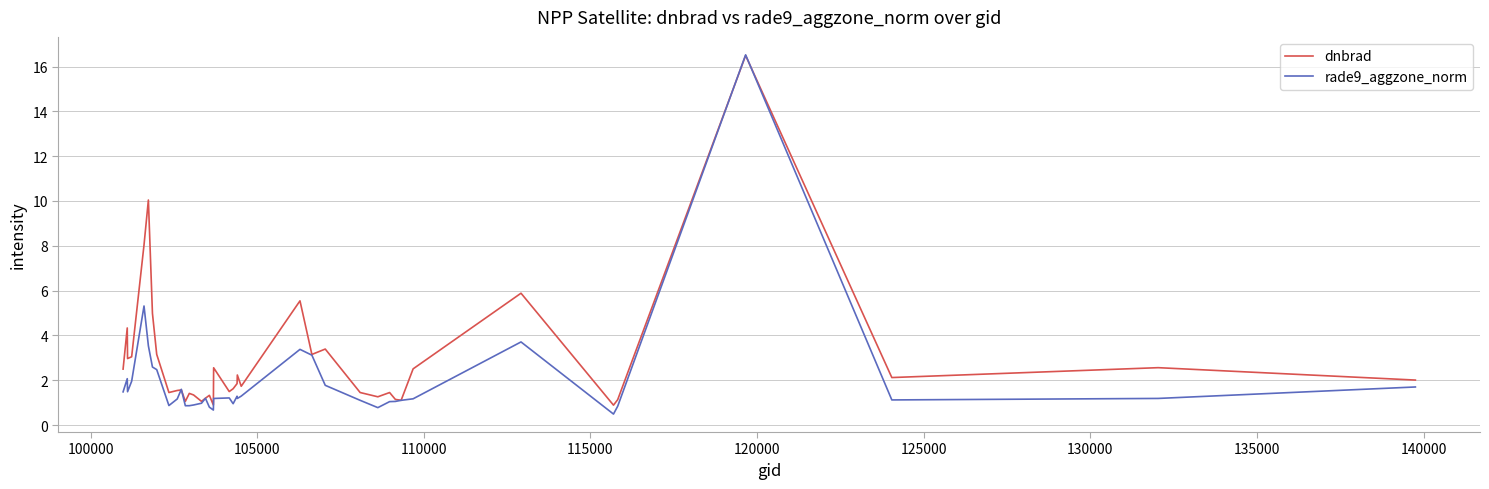

Which series has the widest spread of values?

rade9_aggzone_norm